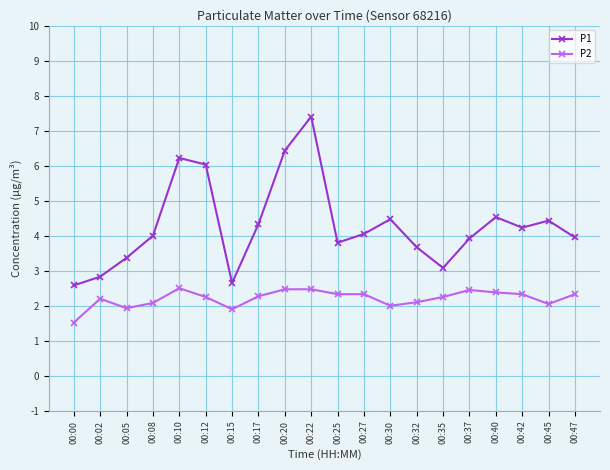

Where is the first local maximum for P2?

00:02